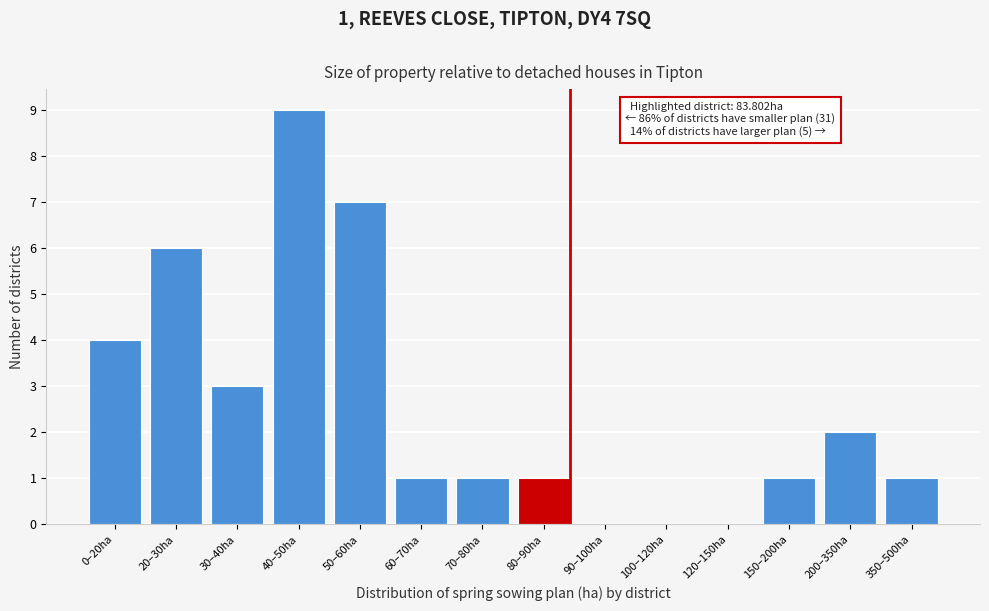

Reading right to left, list all the values displayed in this chart.

350–500ha=1	200–350ha=2	150–200ha=1	120–150ha=0	100–120ha=0	90–100ha=0	80–90ha=1	70–80ha=1	60–70ha=1	50–60ha=7	40–50ha=9	30–40ha=3	20–30ha=6	0–20ha=4